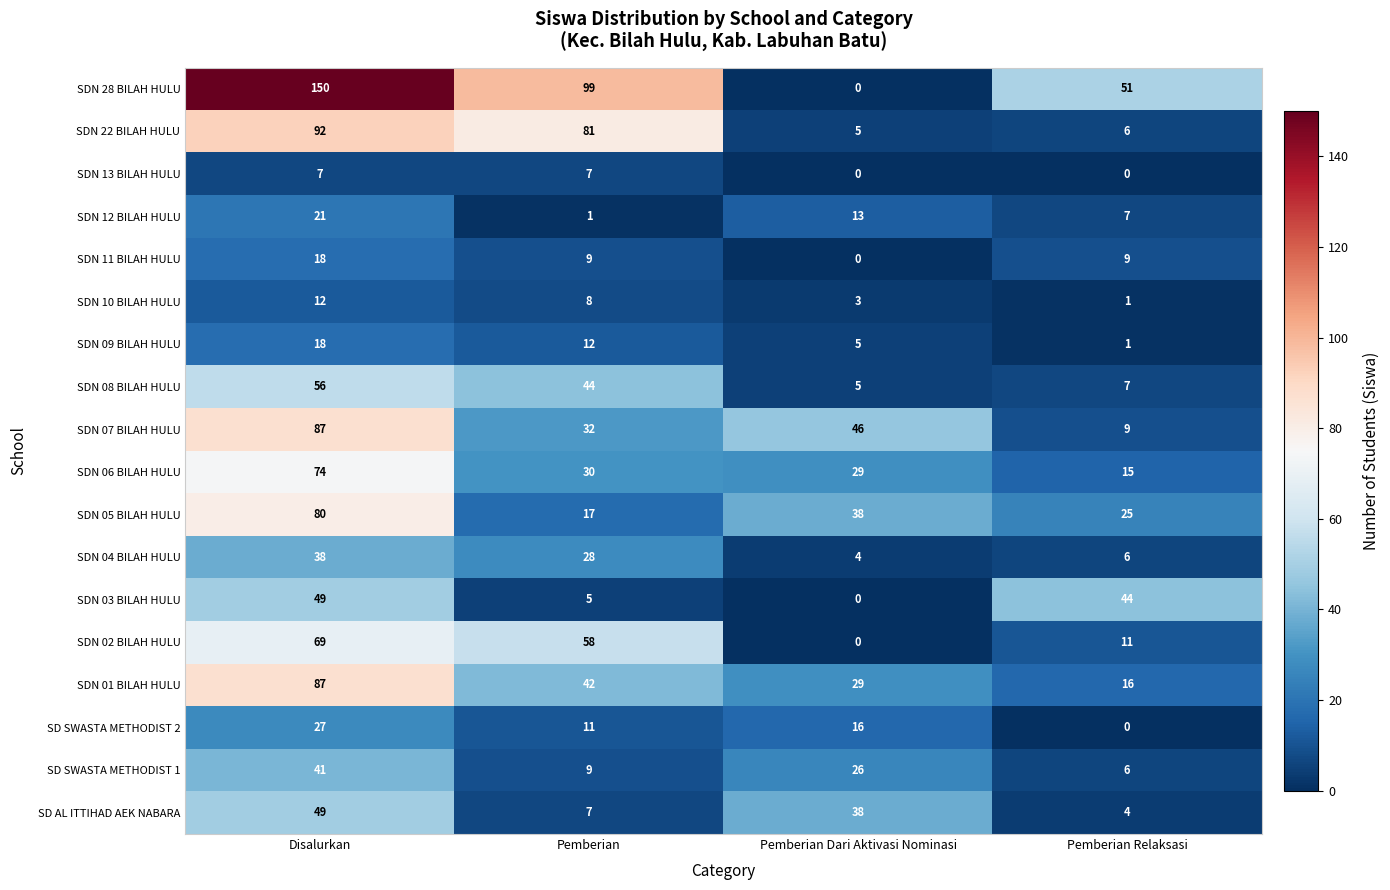

Is the value of SDN 06 BILAH HULU at Pemberian greater than the value of SDN 02 BILAH HULU at Disalurkan?

No